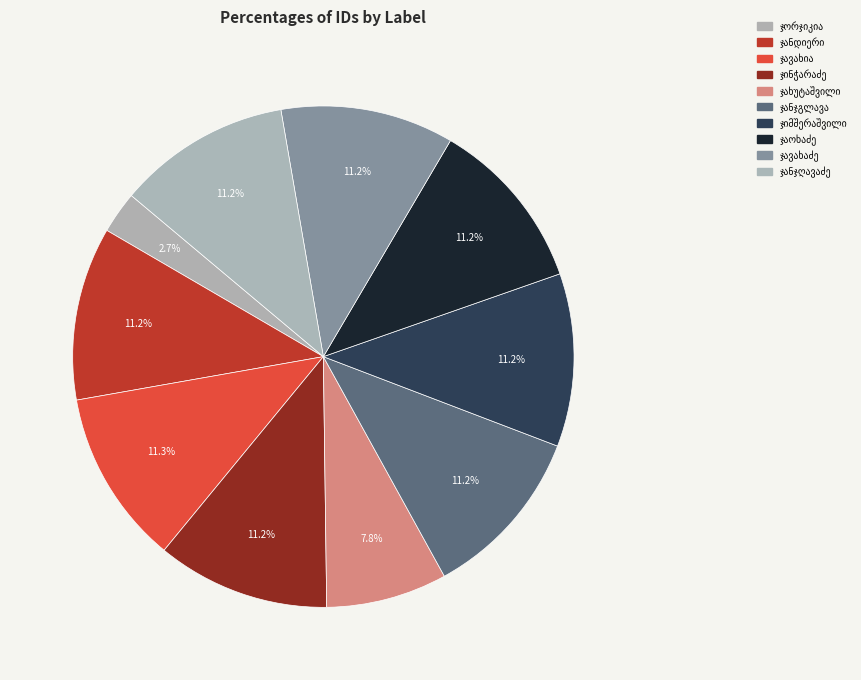

Count the number of slices in the pie.

10